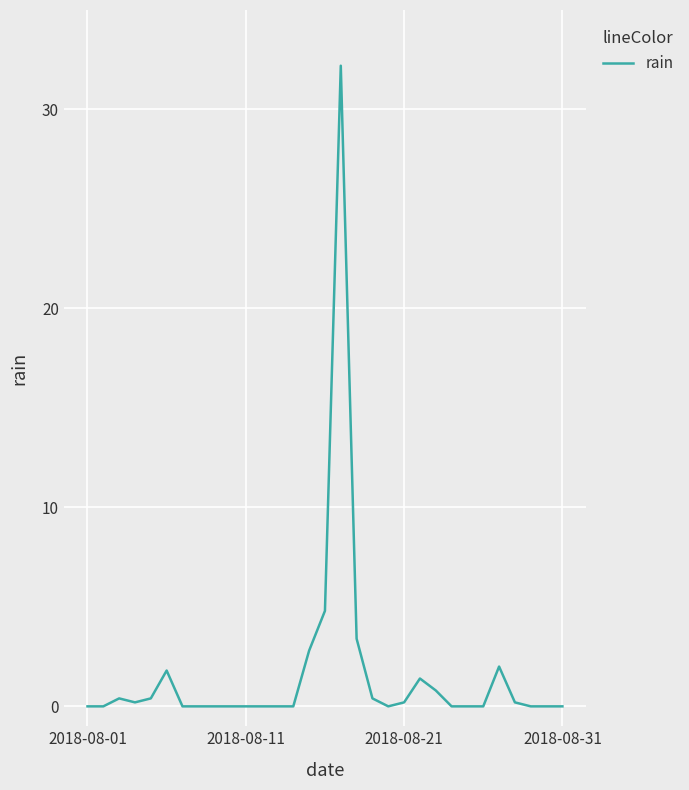

What is the difference between the maximum and minimum values?

32.2